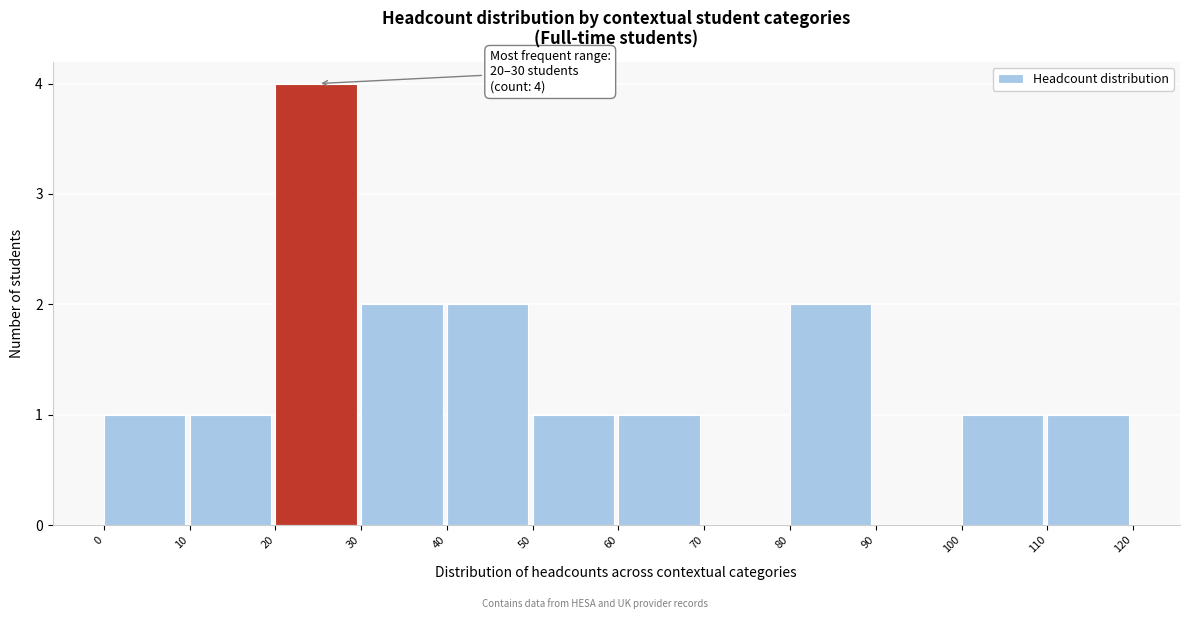

Over which range of the x-axis is the bar tallest?

20 to 30